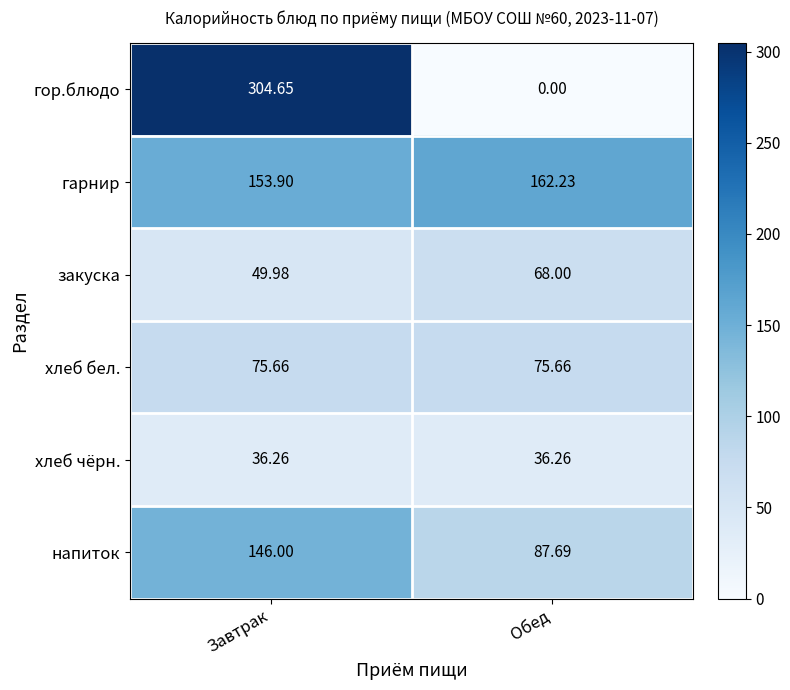

At which category does the chart reach its minimum across all series?

Обед